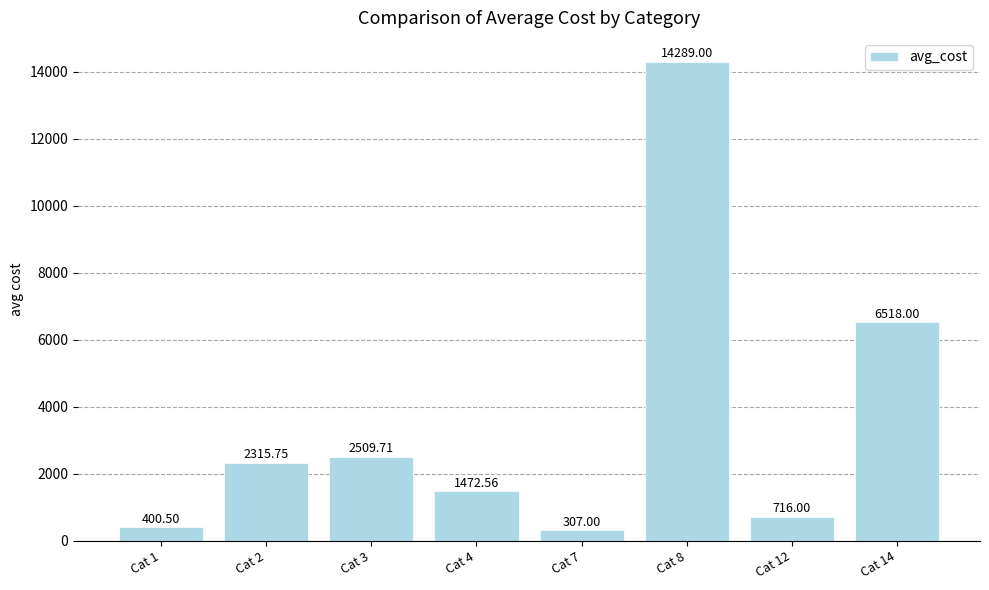

What is the difference between the second highest and minimum values?

6211.0